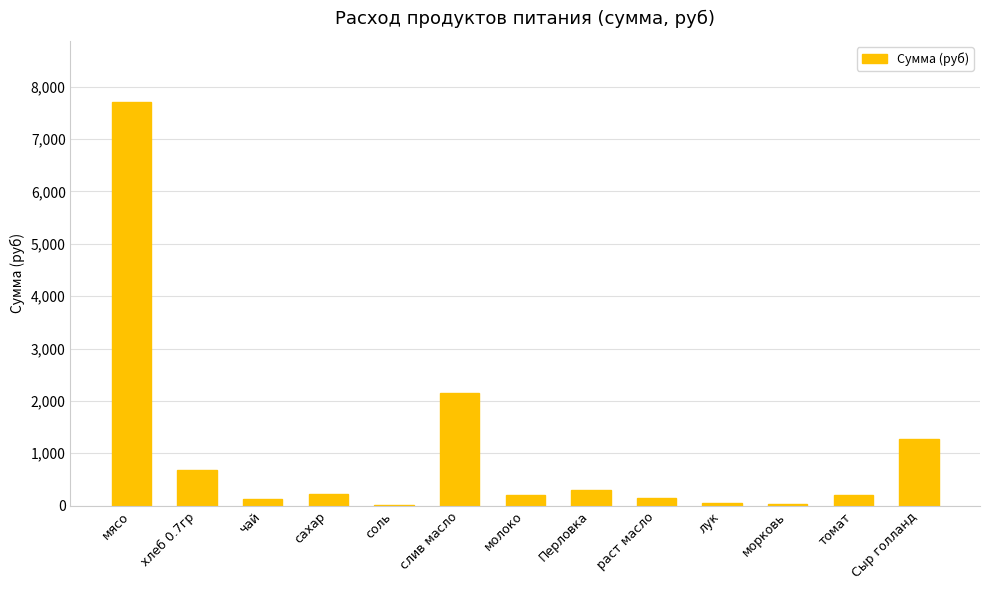

What is the maximum value shown in the chart?

7717.5